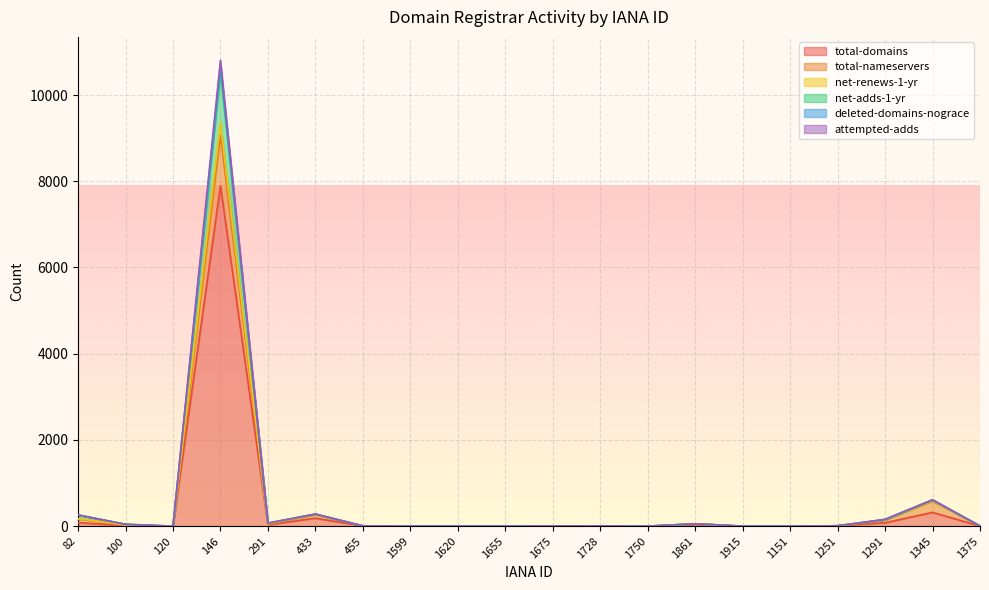

What is the average value of the net-adds-1-yr series?

601